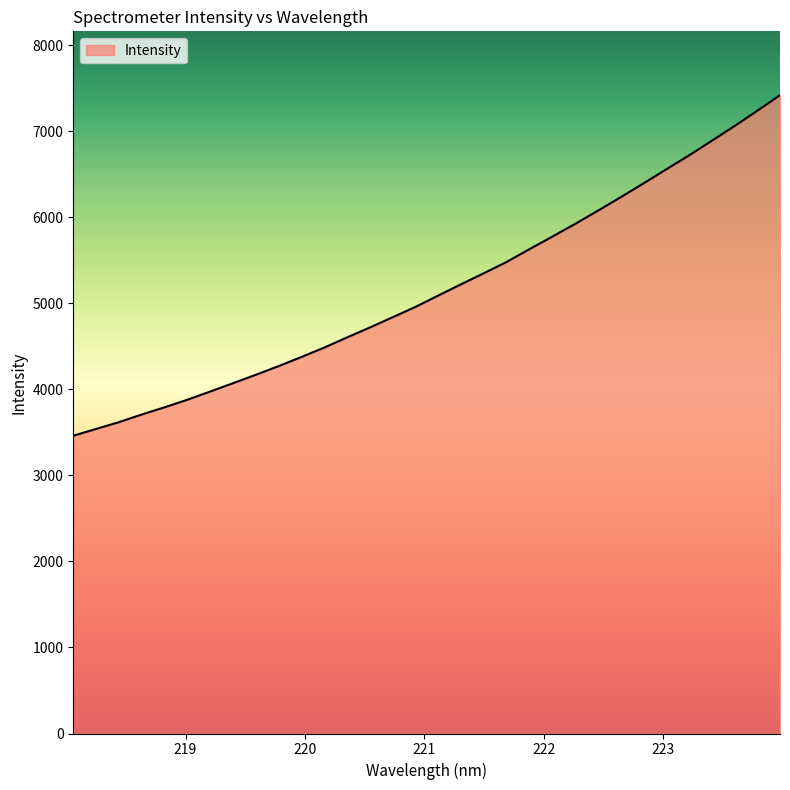

What is the difference between the maximum and minimum values?

3959.5